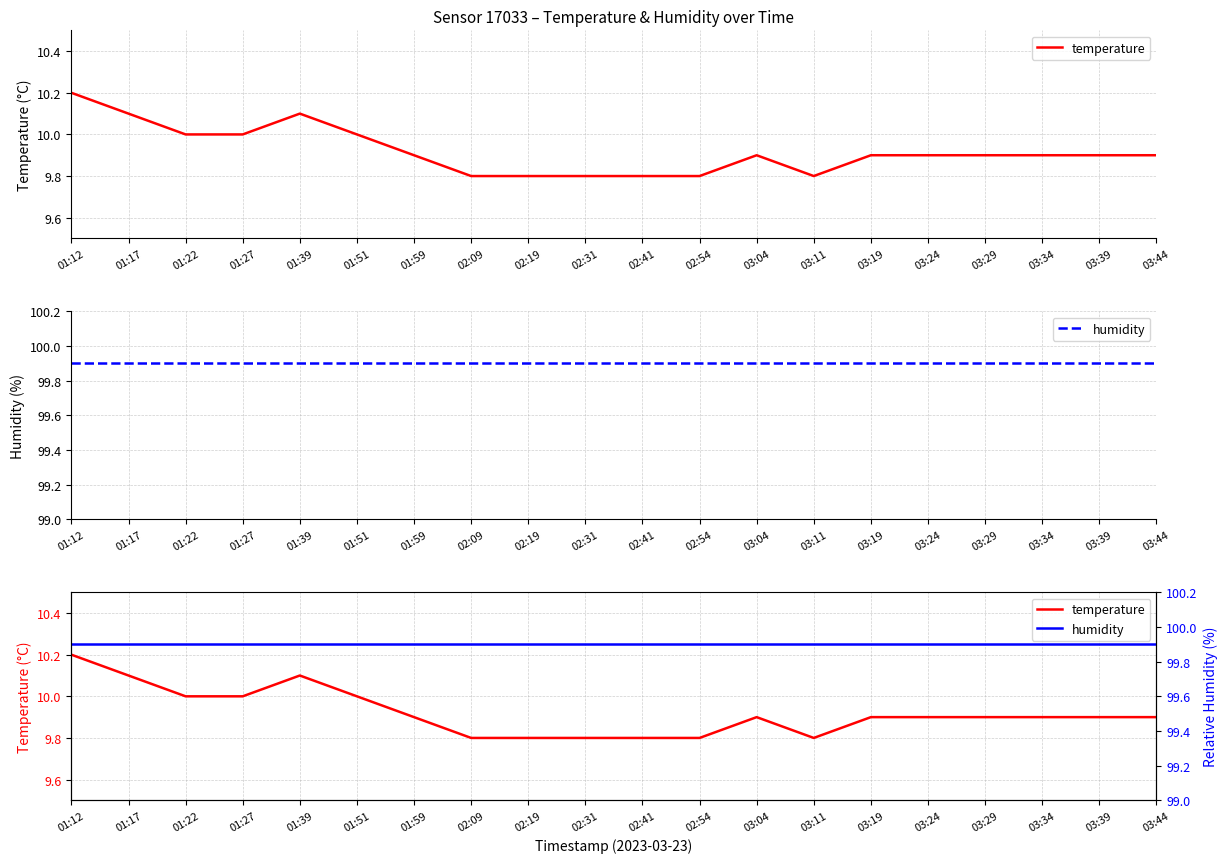

Between 01:22 and 03:19, which is larger?

01:22